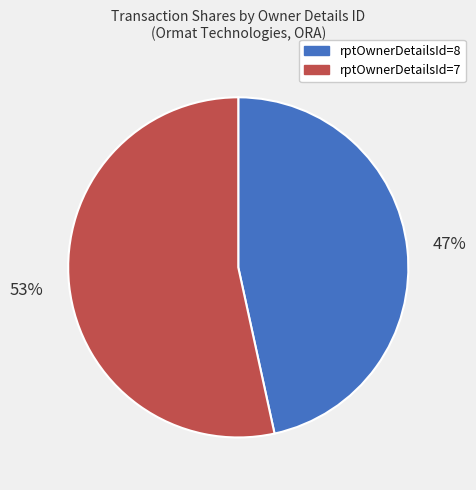

Does any single category account for the majority?

Yes